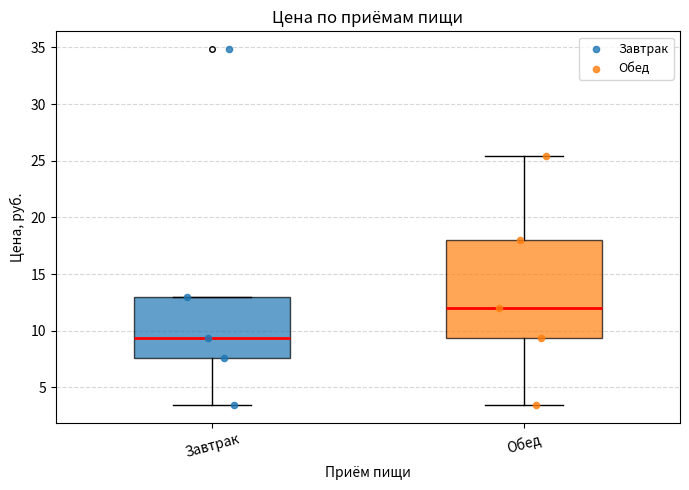

Where does the median line of the box for Обед sit on the y-axis? The values are not printed on the chart, so give them approximately, as read against the axis.

12.0